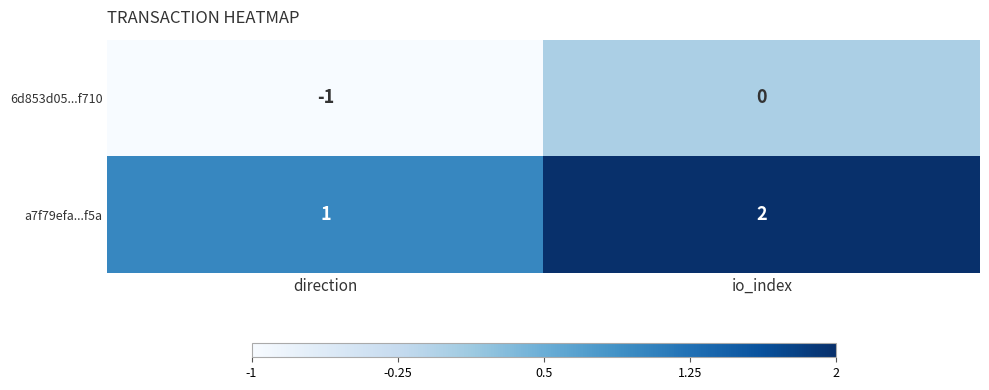

At which label does 6d853d05...f710 reach its peak?

io_index